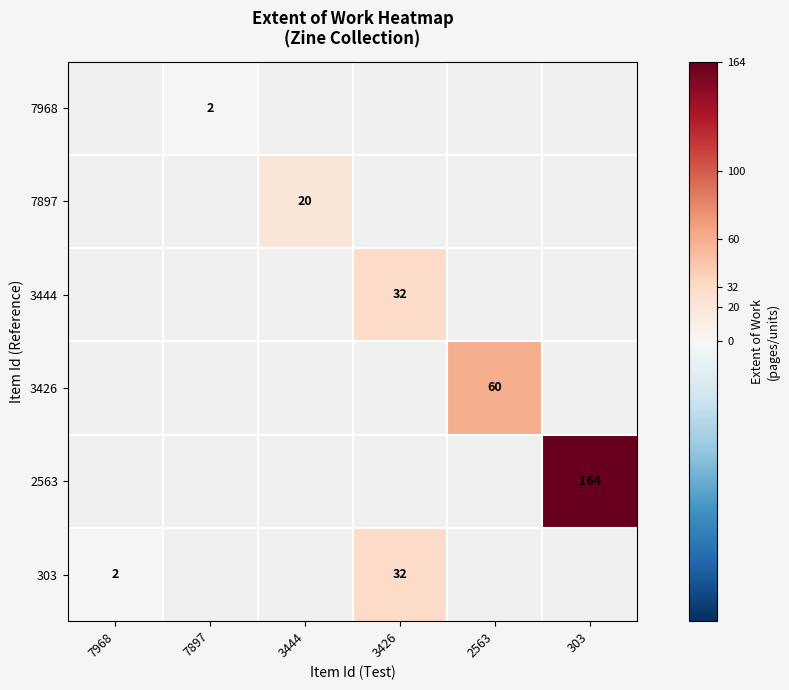

Is it true that 303 equals 32 at 3426?

True